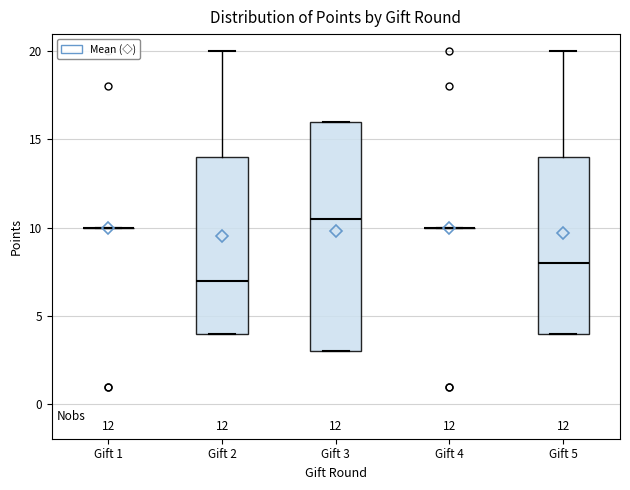

Where does the median line of the box for Gift 3 sit on the y-axis? The values are not printed on the chart, so give them approximately, as read against the axis.

10.5